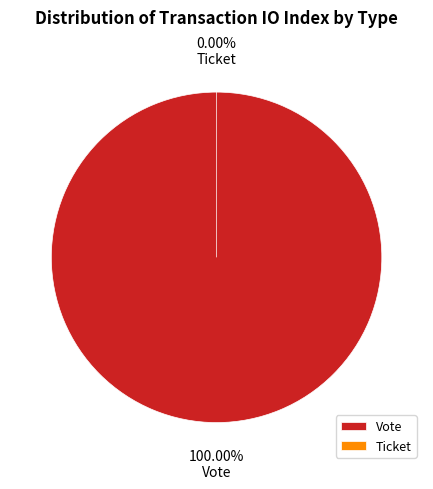

What is the smallest slice in the pie chart?

Ticket